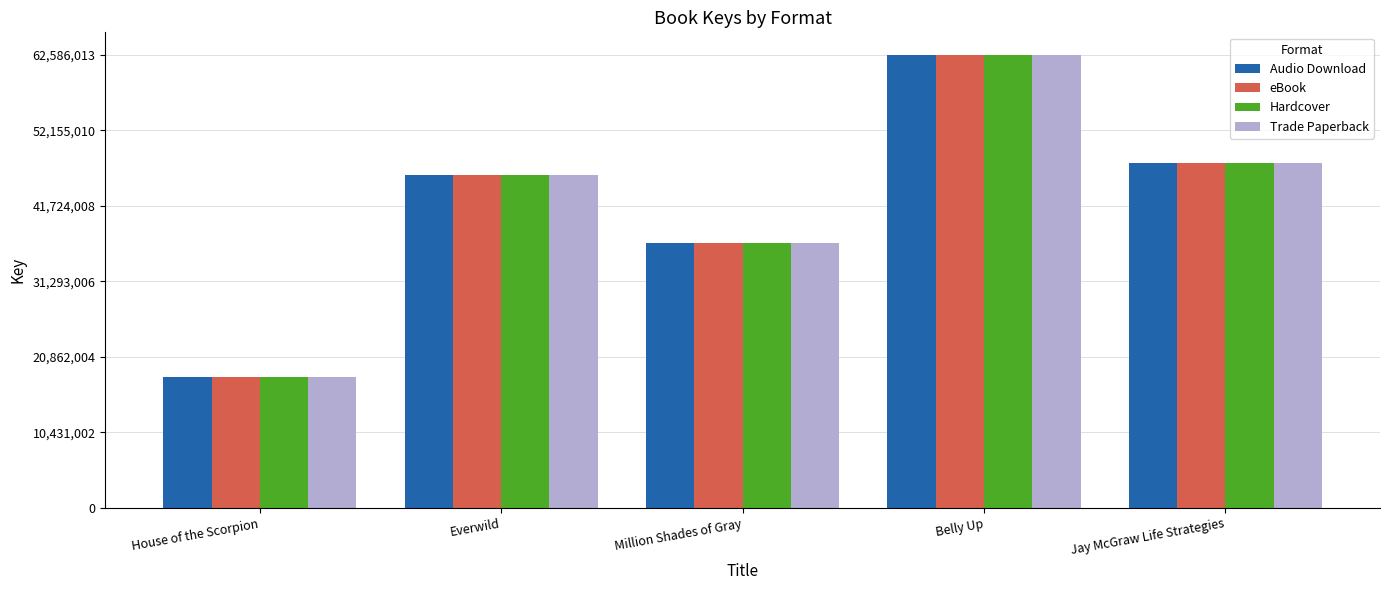

What is the approximate value of Hardcover at House of the Scorpion?

18019492